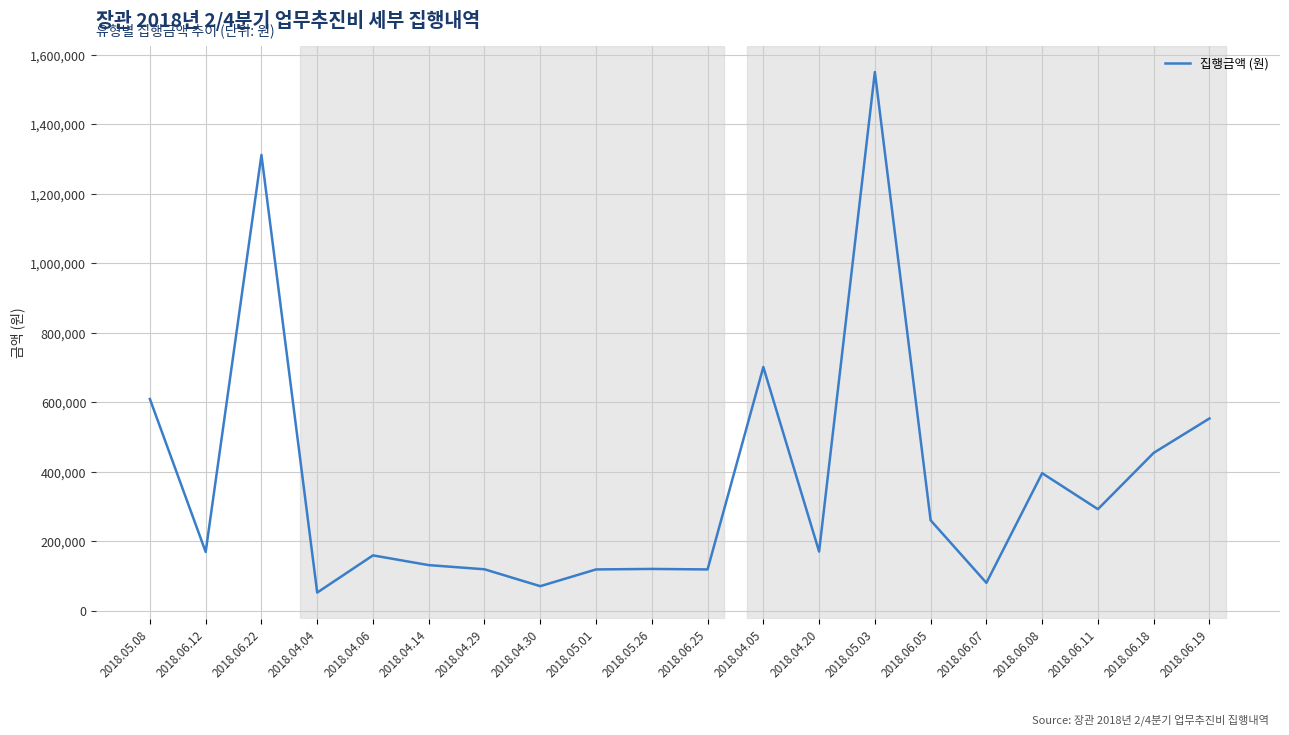

True or false: the data shows 53000 at 2018.04.04.

True